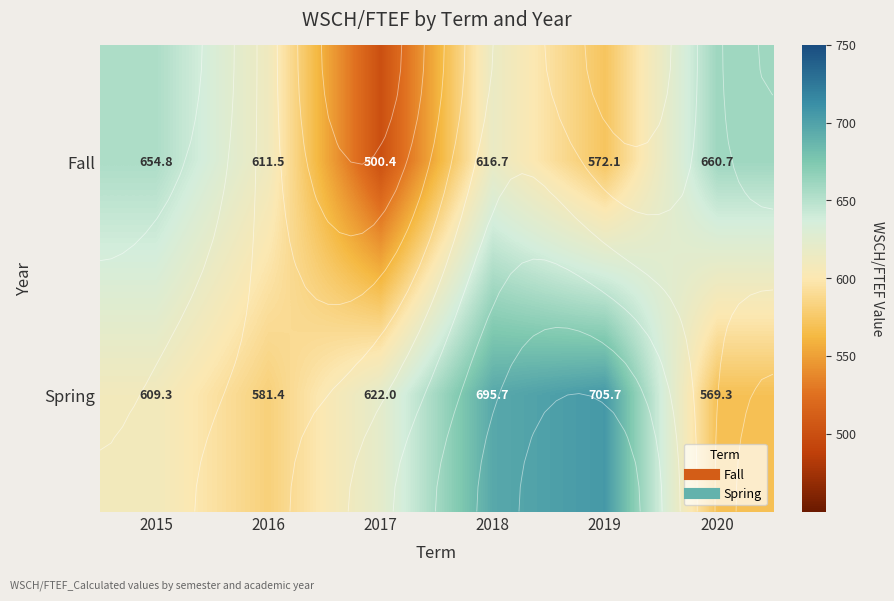

Is the value of Fall at 2020 greater than the value of Spring at 2015?

Yes